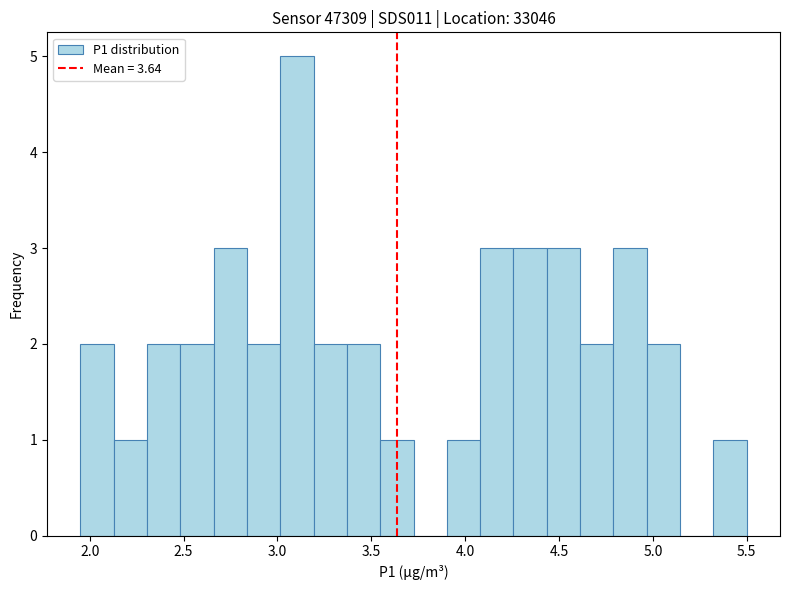

Around what value on the x-axis is the tallest bar? Give the approximate position of its centre, as read against the axis.

3.10